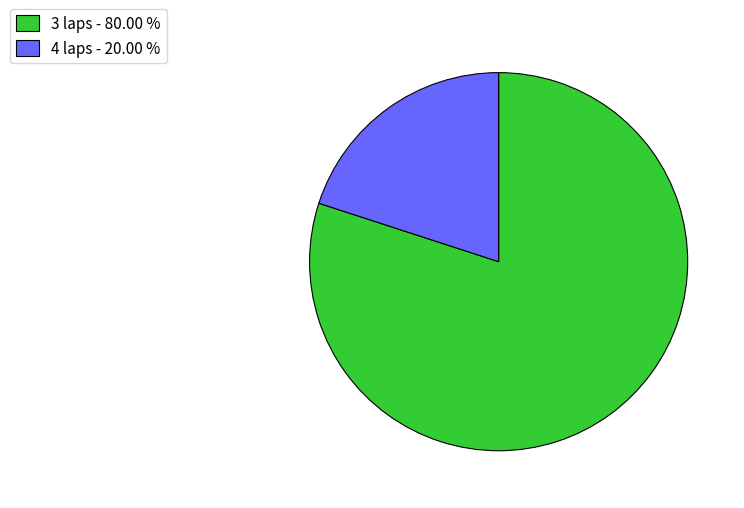

Which category has the smallest portion of the pie?

4 laps - 20.00 %